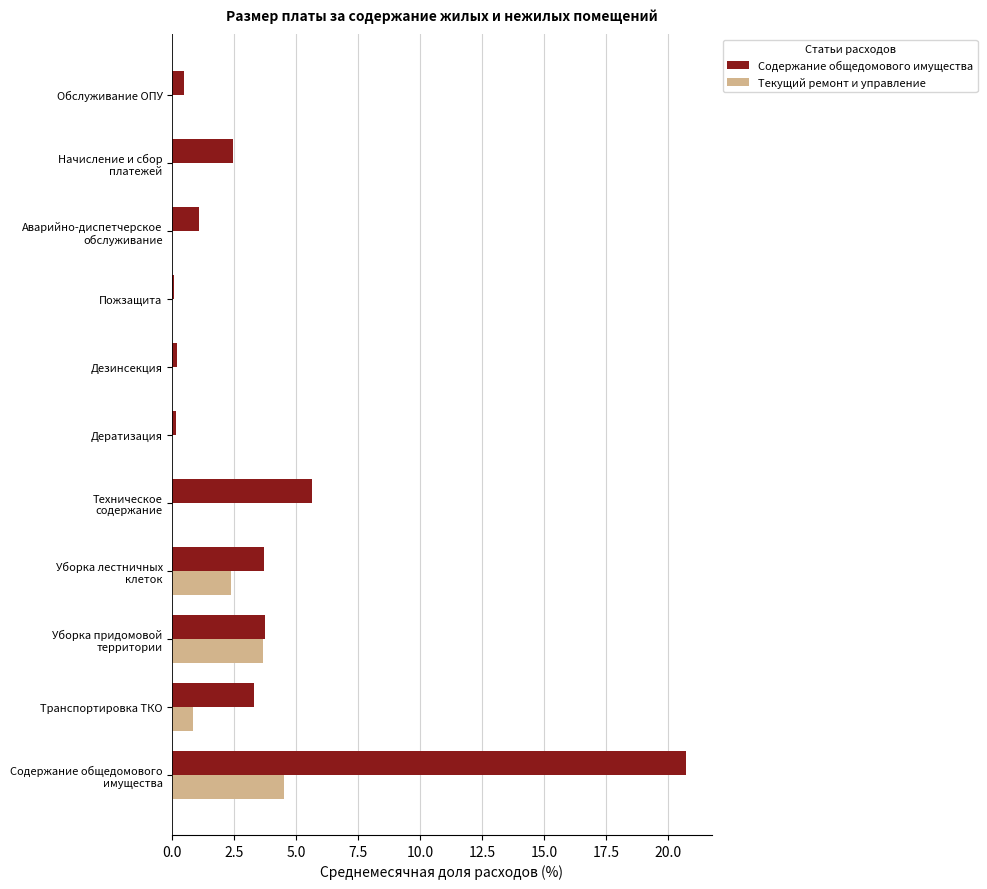

True or false: Текущий ремонт и управление has a value of 0.8 at Транспортировка ТКО.

True